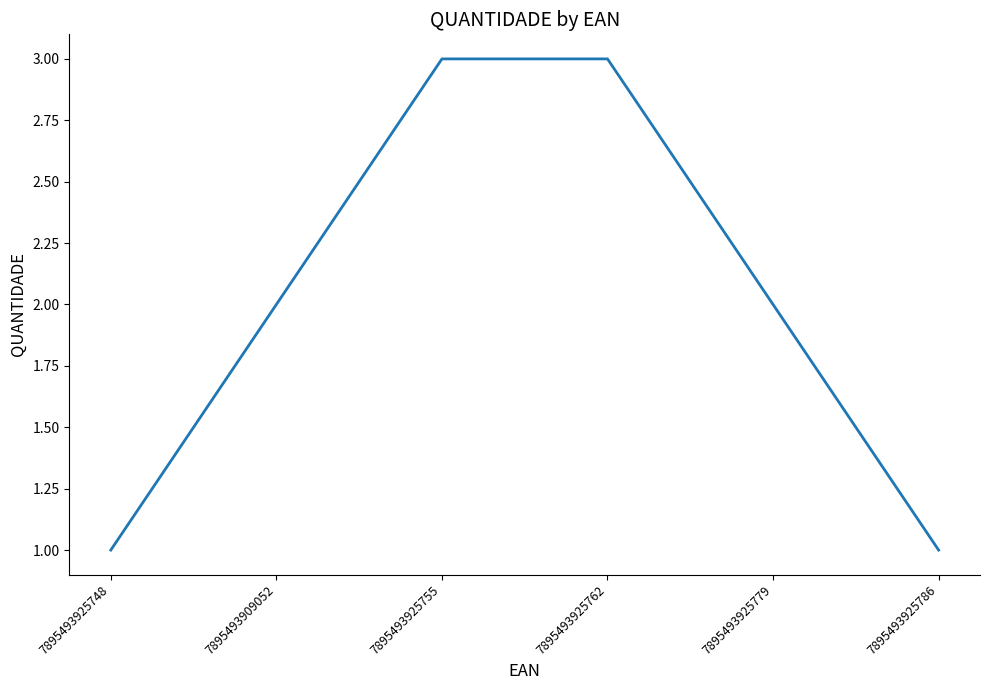

The chart shows a value of 4 at 7895493925755. True or false?

False